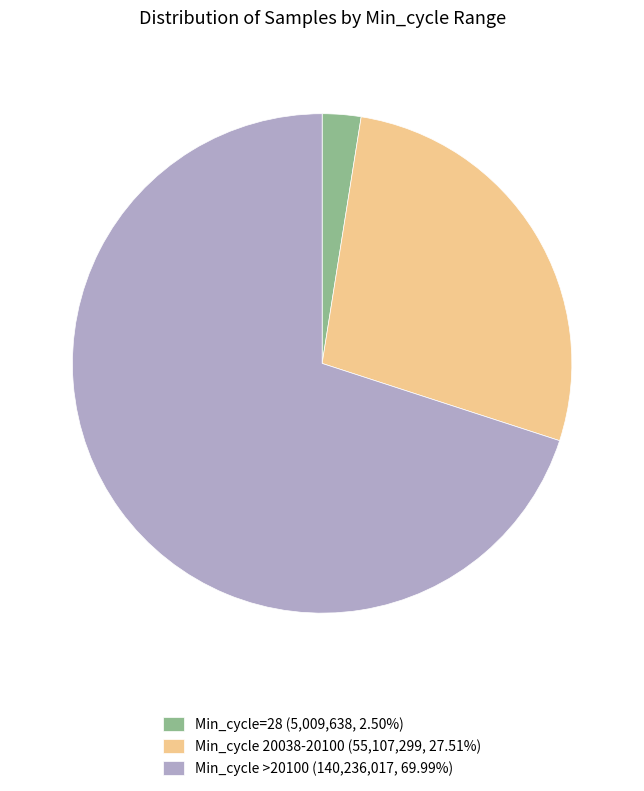

What is the ratio of the value at Min_cycle >20100 (140,236,017, 69.99%) to the value at Min_cycle=28 (5,009,638, 2.50%)?

28.0